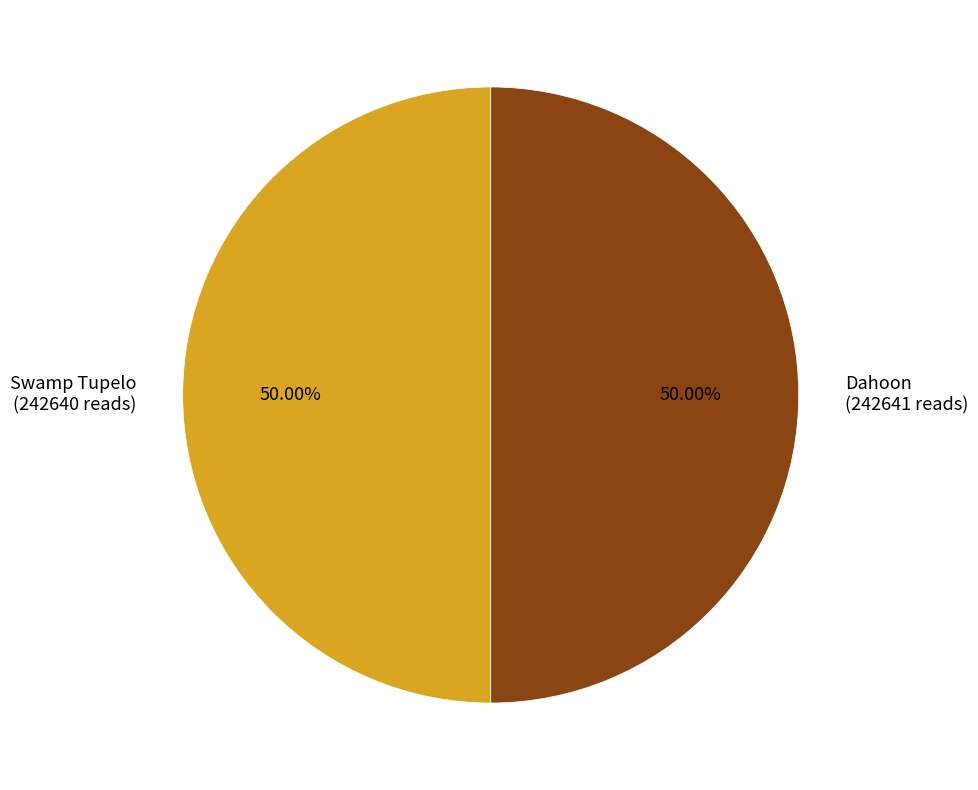

What percentage do Dahoon and Swamp Tupelo together represent?

100.0%